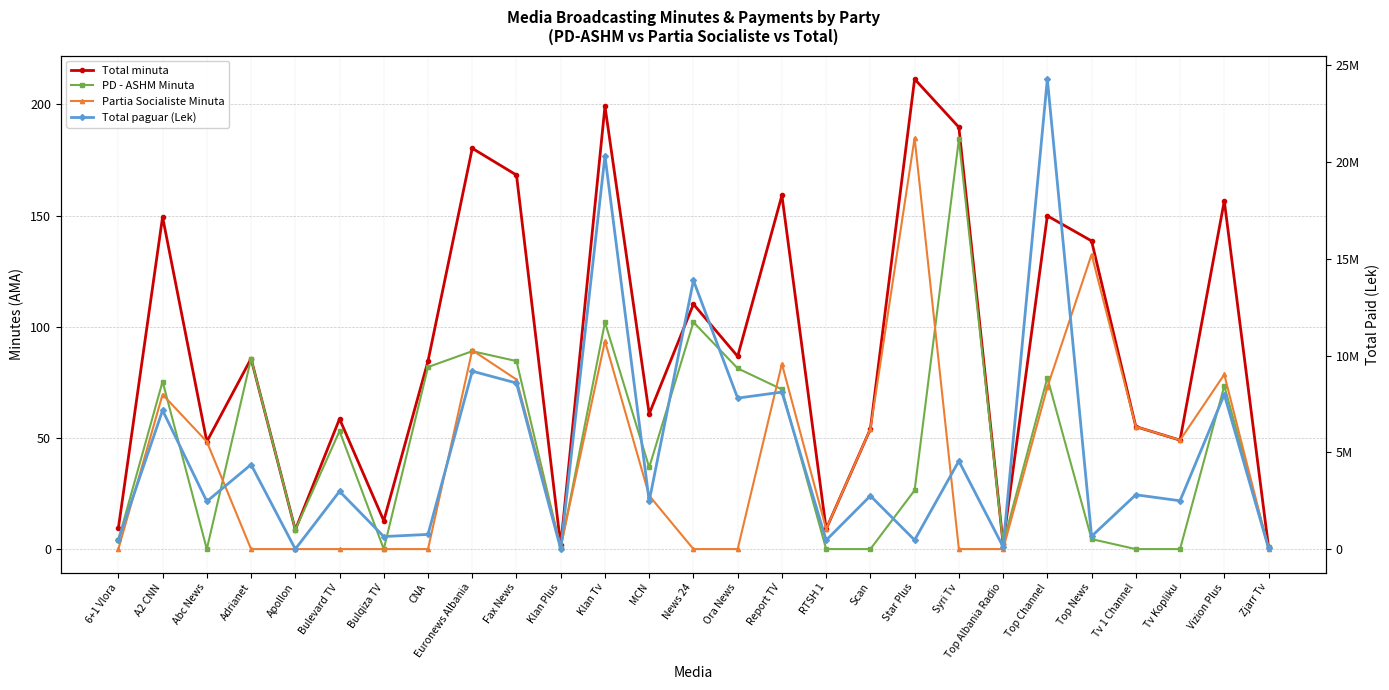

True or false: PD - ASHM Minuta and Total minuta cross at least once.

False